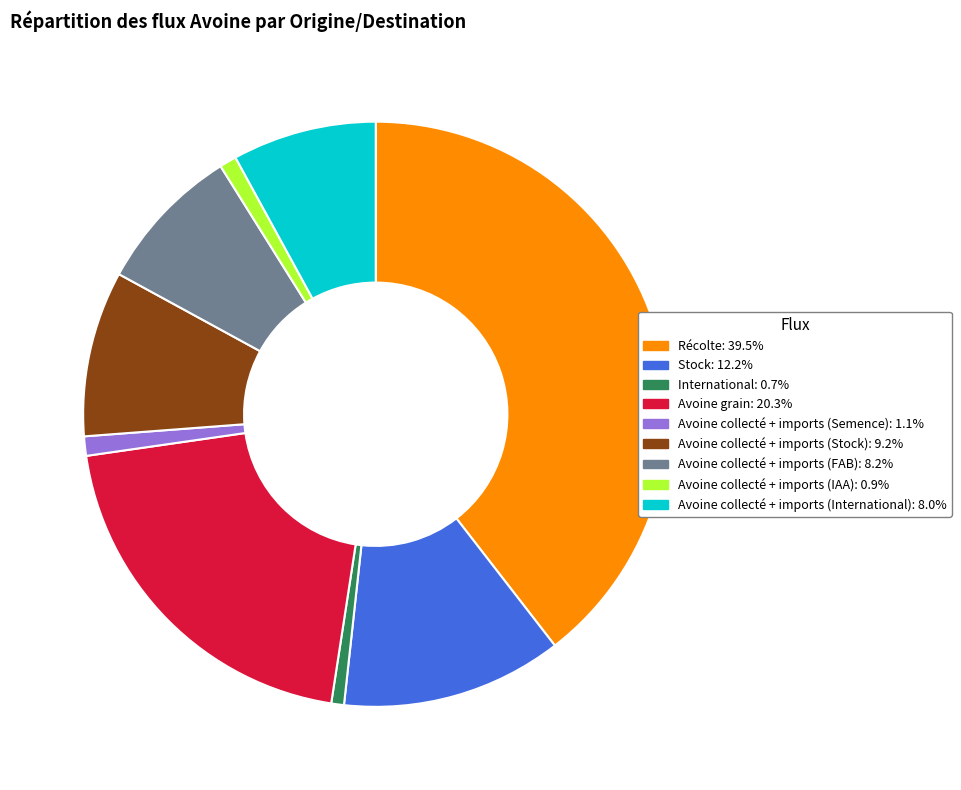

Does any single category account for the majority?

No